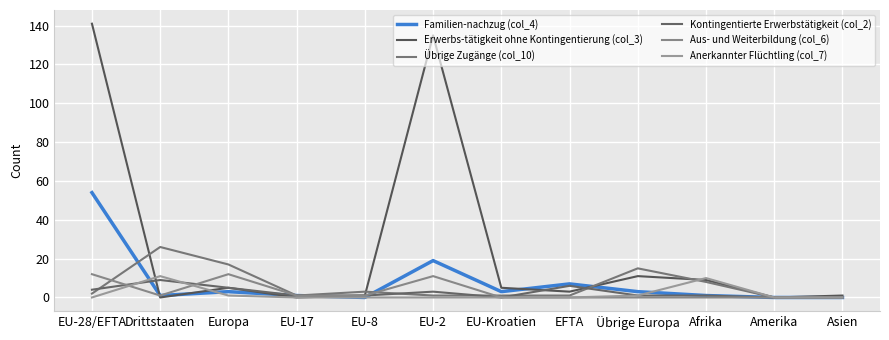

What value does the Familien-nachzug (col_4) series have at EU-28/EFTA?

54